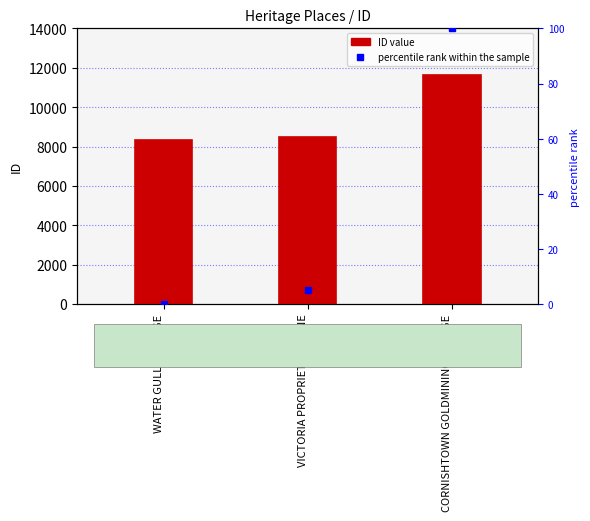

Reading left to right, what are all the values shown in this chart?

ID: 8316.0	8481.0	11618.0
percentile rank within the sample: 0.0	5.0	100.0